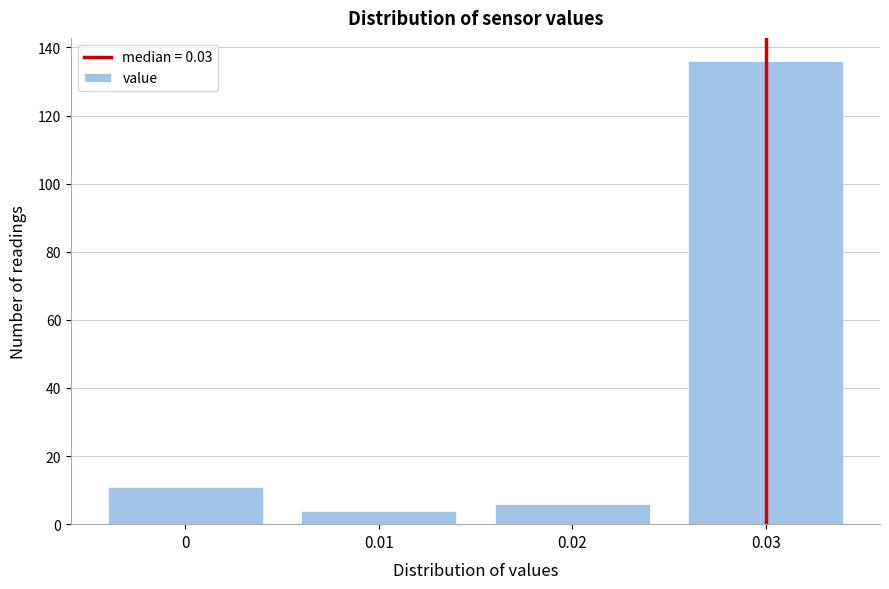

Reading right to left, list all the values displayed in this chart.

0.03=136	0.02=6	0.01=4	0=11